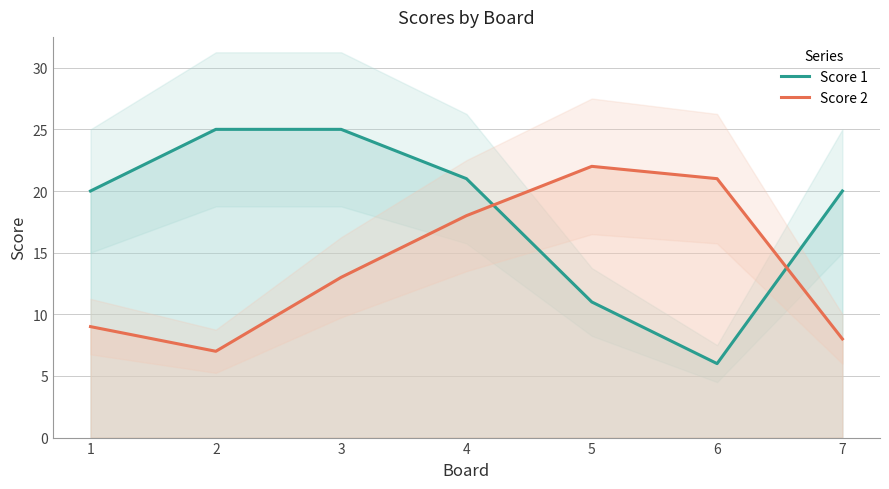

How many lines are shown in the chart?

2